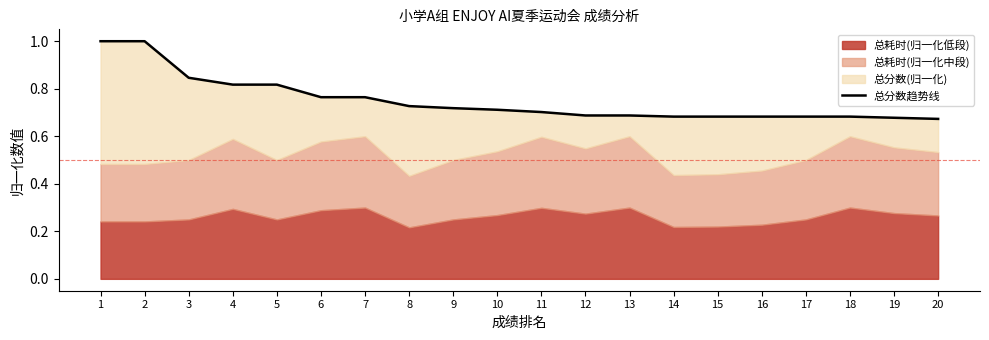

Rank the categories by value from lowest to highest.

20, 19, 14, 15, 16, 17, 18, 12, 13, 11, 10, 9, 8, 6, 7, 4, 5, 3, 1, 2